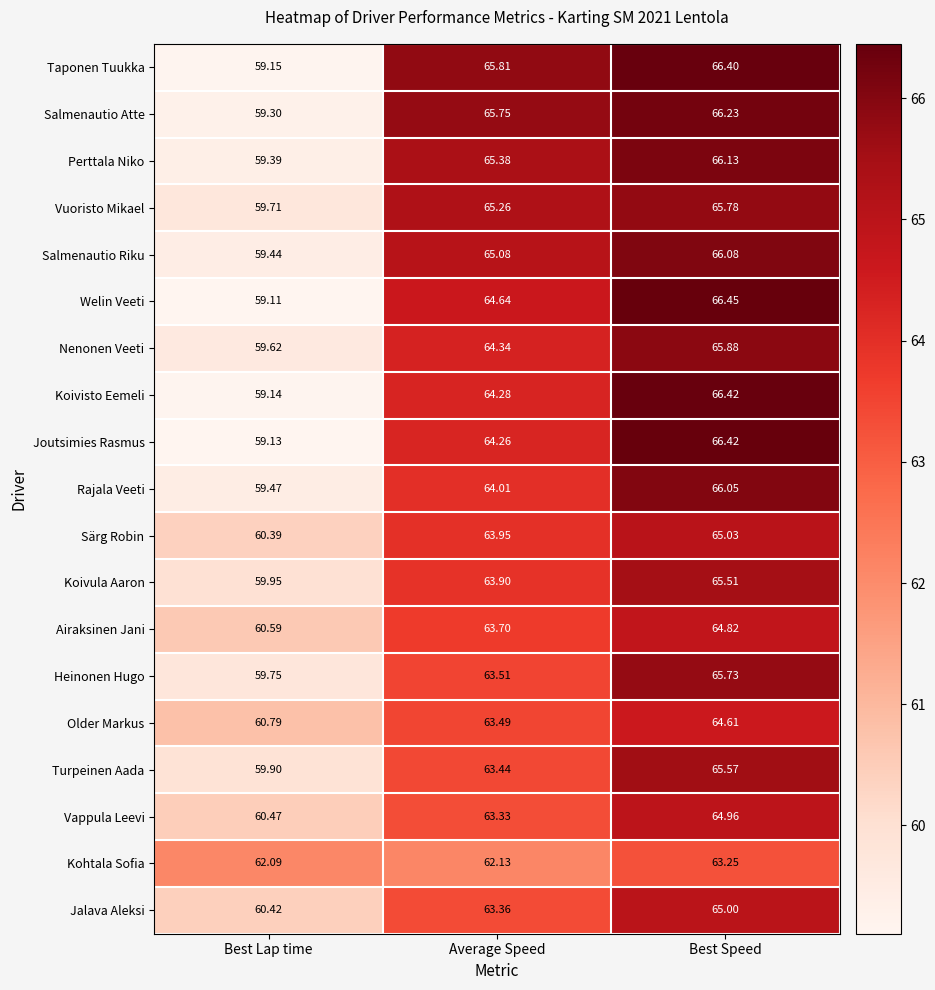

At which category is the sum across all series the highest?

Best Speed